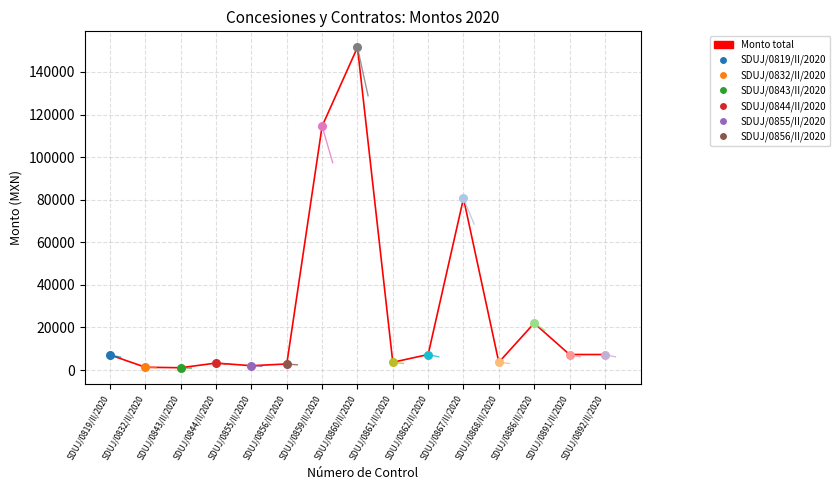

Approximately how many times larger is the value at SDUJ/0844/II/2020 compared to SDUJ/0861/II/2020?

0.9